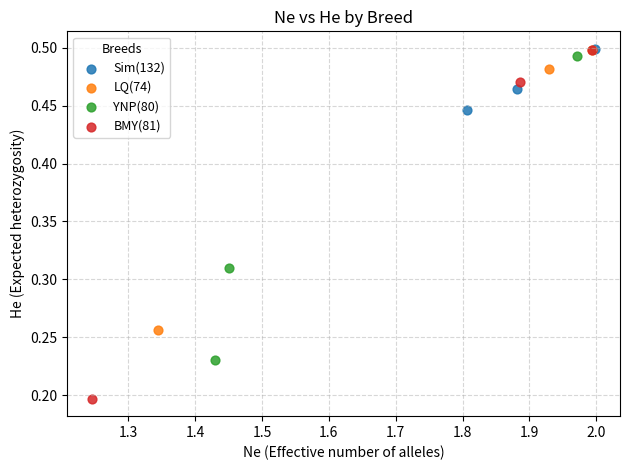

Which series has the largest Y range (max minus min)?

BMY(81)